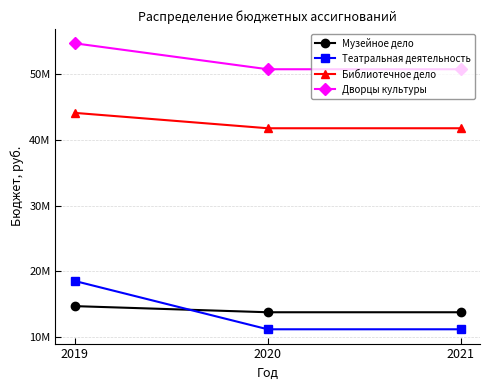

What is the total value across all series at 2020?

117494555.0